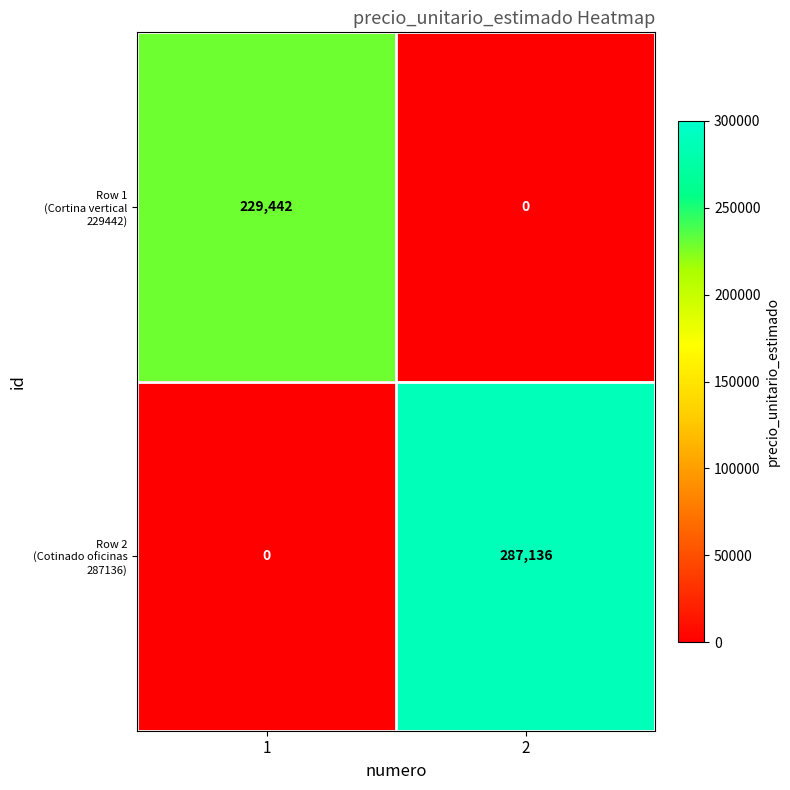

What is the spread (max minus min) of values at 2?

287136